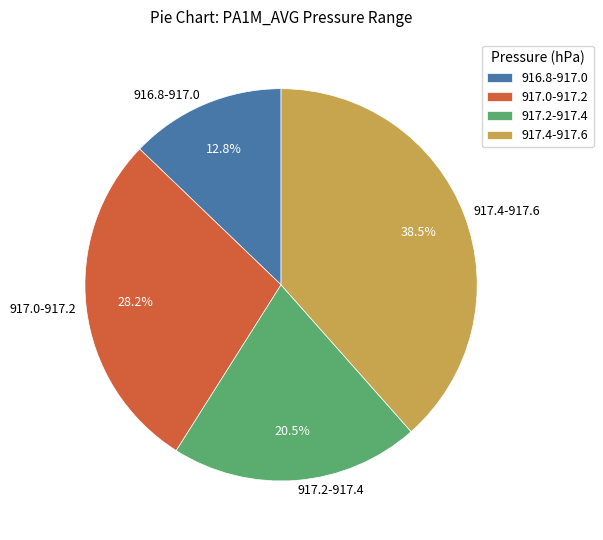

Combined, what portion of the pie is 917.0-917.2 and 917.4-917.6?

66.7%